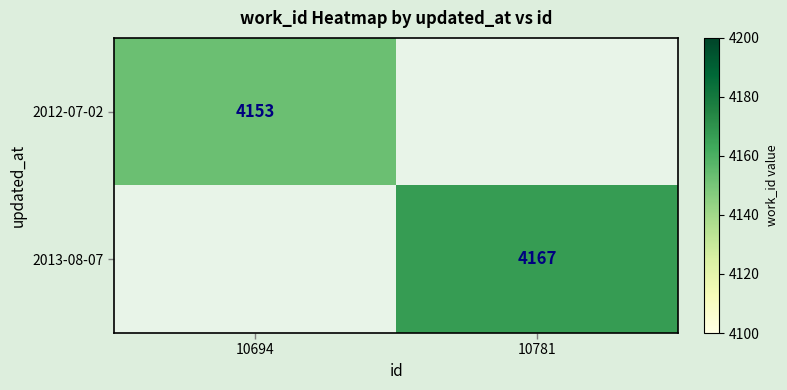

True or false: 2012-07-02 has a value of 4153 at 10694.

True